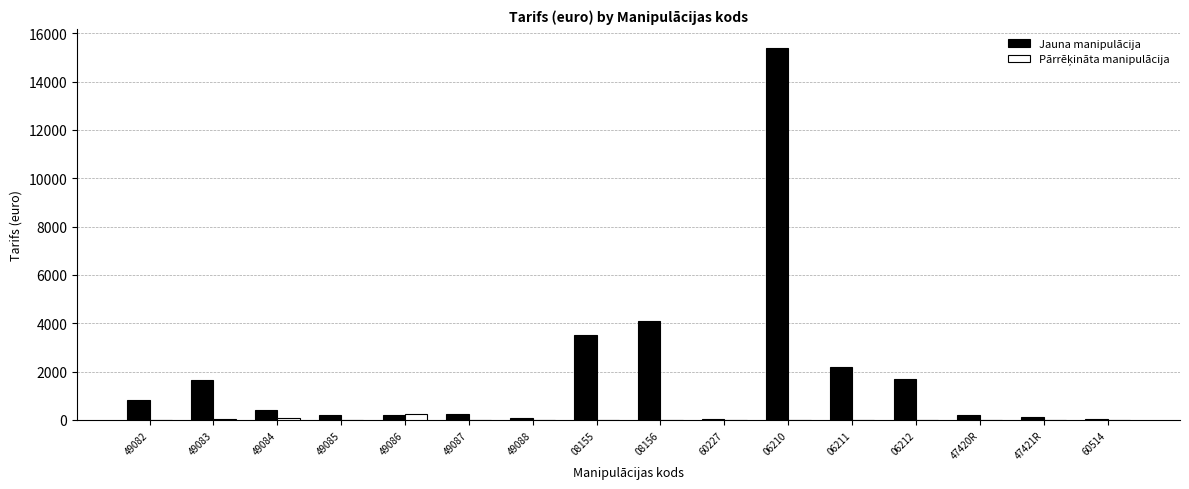

Count the number of categories in the chart.

16